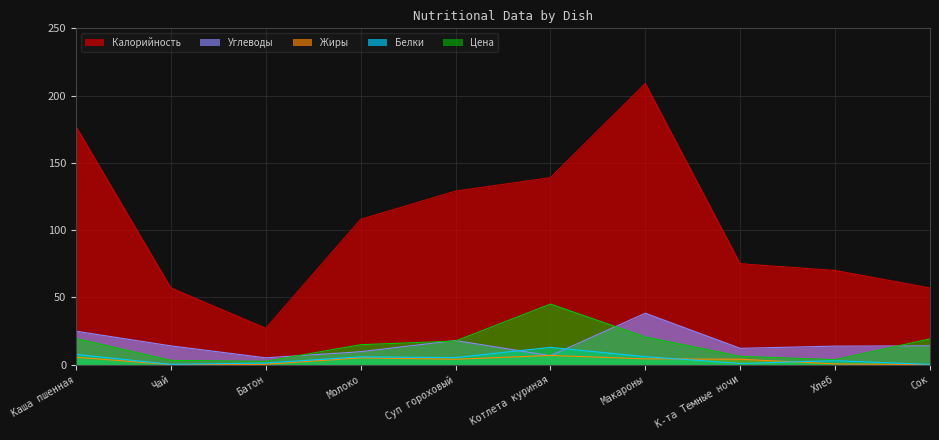

At Каша пшенная, list the series in order from largest to smallest.

Калорийность, Углеводы, Цена, Белки, Жиры